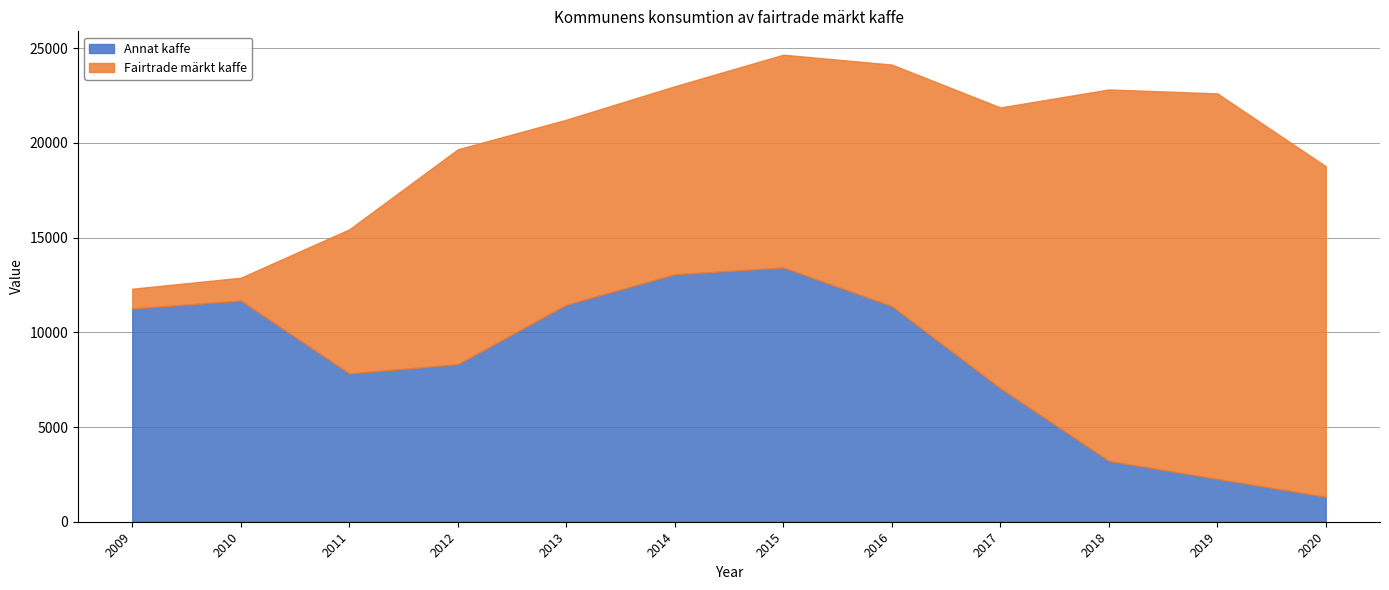

What is the minimum value for Fairtrade märkt kaffe?

1045